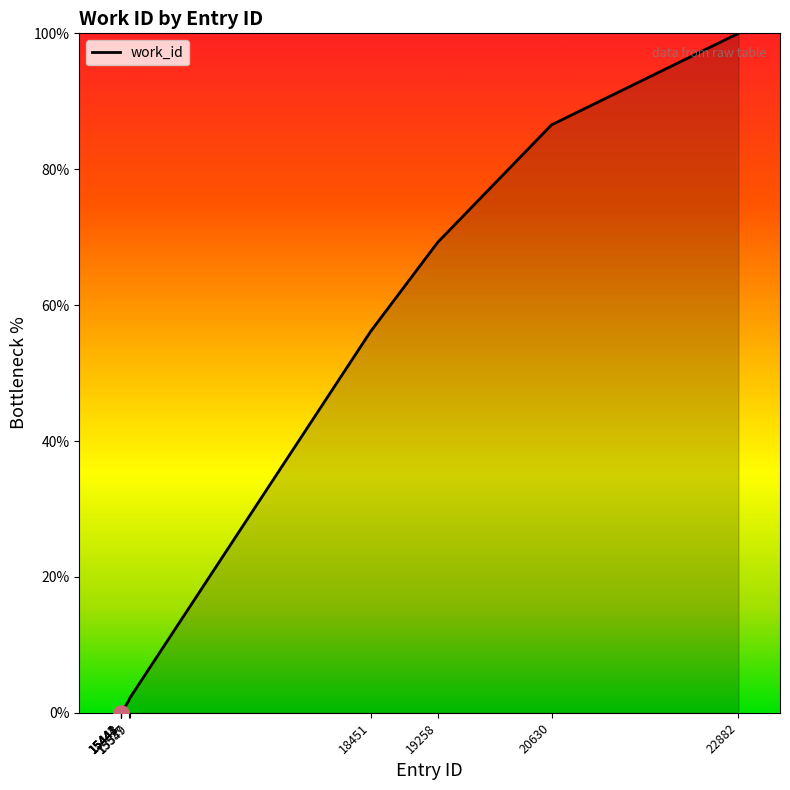

What is the ratio of the value at 18451 to the value at 19258?

0.8